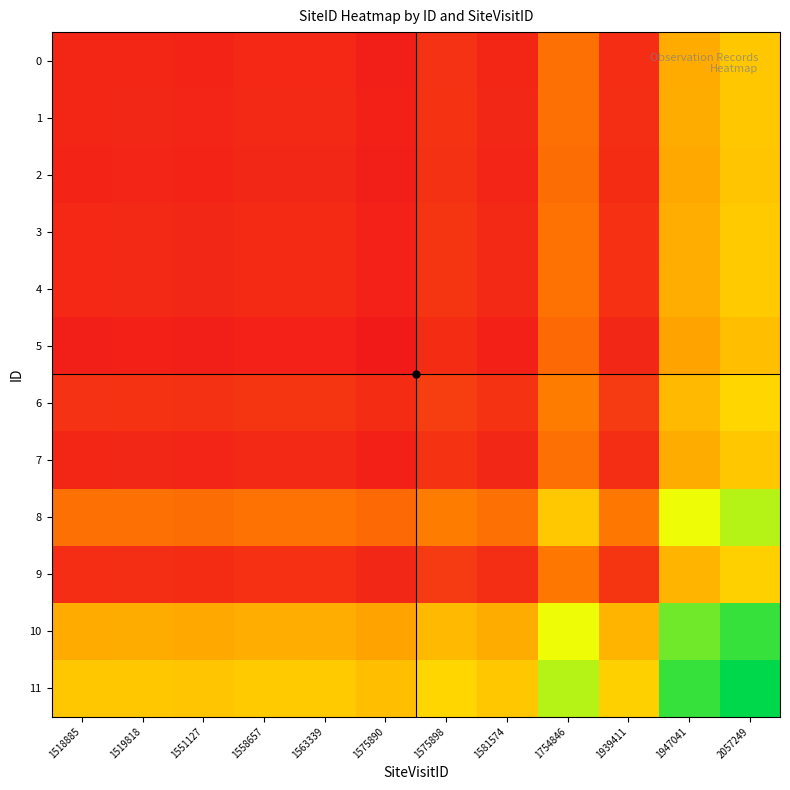

Reading right to left, extract all data points from this chart.

0: 2057249=1569879.5	1947041=1537682.0	1939411=1372032.5	1754846=1466027.0	1581574=1361875.5	1575898=1378434.5	1575890=1351784.5	1563339=1364507.5	1558657=1364127.0	1551127=1359275.0	1519818=1361877.0	1518885=1361115.0
1: 2057249=1570641.5	1947041=1538444.0	1939411=1372794.5	1754846=1466789.0	1581574=1362637.5	1575898=1379196.5	1575890=1352546.5	1563339=1365269.5	1558657=1364889.0	1551127=1360037.0	1519818=1362639.0	1518885=1361877.0
2: 2057249=1568039.5	1947041=1535842.0	1939411=1370192.5	1754846=1464187.0	1581574=1360035.5	1575898=1376594.5	1575890=1349944.5	1563339=1362667.5	1558657=1362287.0	1551127=1357435.0	1519818=1360037.0	1518885=1359275.0
3: 2057249=1572891.5	1947041=1540694.0	1939411=1375044.5	1754846=1469039.0	1581574=1364887.5	1575898=1381446.5	1575890=1354796.5	1563339=1367519.5	1558657=1367139.0	1551127=1362287.0	1519818=1364889.0	1518885=1364127.0
4: 2057249=1573272.0	1947041=1541074.5	1939411=1375425.0	1754846=1469419.5	1581574=1365268.0	1575898=1381827.0	1575890=1355177.0	1563339=1367900.0	1558657=1367519.5	1551127=1362667.5	1519818=1365269.5	1518885=1364507.5
5: 2057249=1560549.0	1947041=1528351.5	1939411=1362702.0	1754846=1456696.5	1581574=1352545.0	1575898=1369104.0	1575890=1342454.0	1563339=1355177.0	1558657=1354796.5	1551127=1349944.5	1519818=1352546.5	1518885=1351784.5
6: 2057249=1587199.0	1947041=1555001.5	1939411=1389352.0	1754846=1483346.5	1581574=1379195.0	1575898=1395754.0	1575890=1369104.0	1563339=1381827.0	1558657=1381446.5	1551127=1376594.5	1519818=1379196.5	1518885=1378434.5
7: 2057249=1570640.0	1947041=1538442.5	1939411=1372793.0	1754846=1466787.5	1581574=1362636.0	1575898=1379195.0	1575890=1352545.0	1563339=1365268.0	1558657=1364887.5	1551127=1360035.5	1519818=1362637.5	1518885=1361875.5
8: 2057249=1674791.5	1947041=1642594.0	1939411=1476944.5	1754846=1570939.0	1581574=1466787.5	1575898=1483346.5	1575890=1456696.5	1563339=1469419.5	1558657=1469039.0	1551127=1464187.0	1519818=1466789.0	1518885=1466027.0
9: 2057249=1580797.0	1947041=1548599.5	1939411=1382950.0	1754846=1476944.5	1581574=1372793.0	1575898=1389352.0	1575890=1362702.0	1563339=1375425.0	1558657=1375044.5	1551127=1370192.5	1519818=1372794.5	1518885=1372032.5
10: 2057249=1746446.5	1947041=1714249.0	1939411=1548599.5	1754846=1642594.0	1581574=1538442.5	1575898=1555001.5	1575890=1528351.5	1563339=1541074.5	1558657=1540694.0	1551127=1535842.0	1519818=1538444.0	1518885=1537682.0
11: 2057249=1778644.0	1947041=1746446.5	1939411=1580797.0	1754846=1674791.5	1581574=1570640.0	1575898=1587199.0	1575890=1560549.0	1563339=1573272.0	1558657=1572891.5	1551127=1568039.5	1519818=1570641.5	1518885=1569879.5